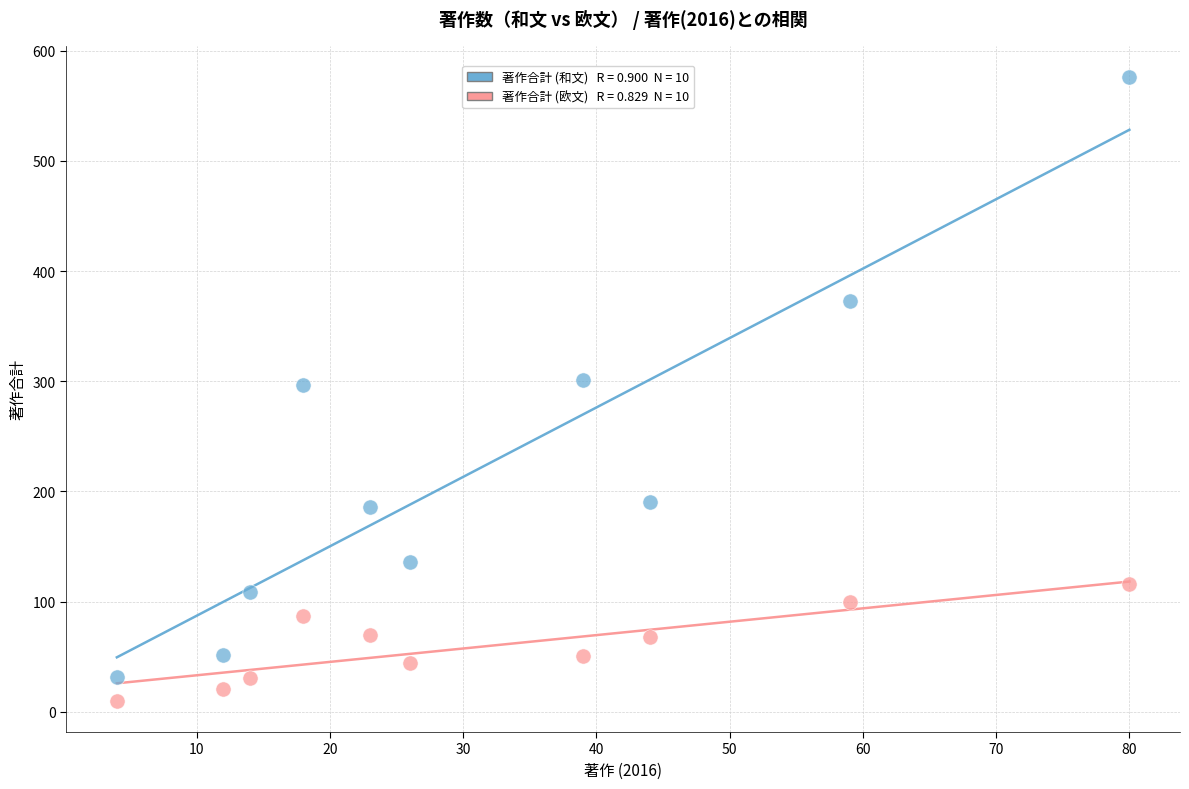

Across all data points, what is the range of Y values (max minus min)?

566